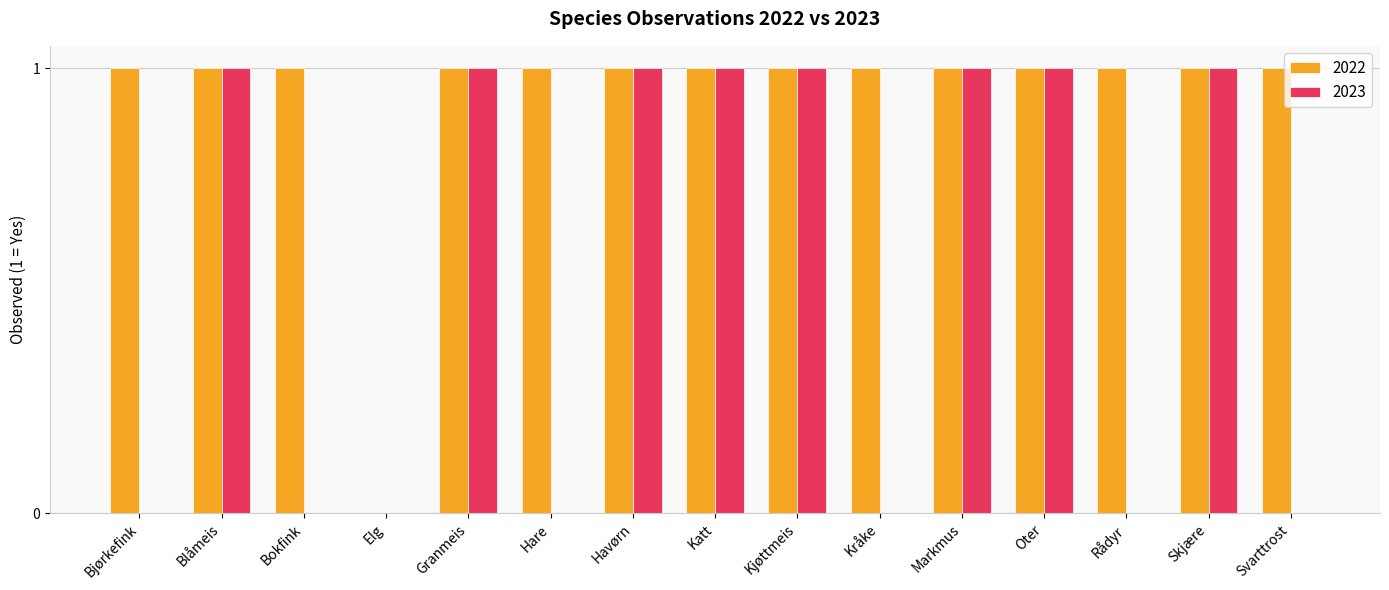

Which series has the largest total across all categories?

2022